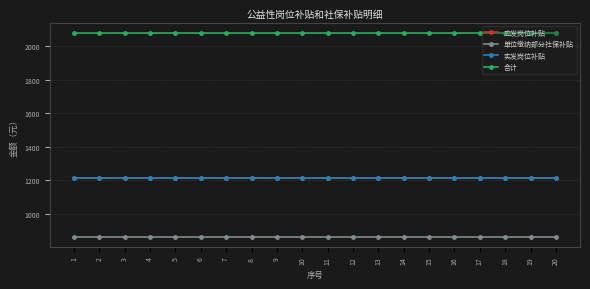

What is the minimum value for 合计?

2079.3